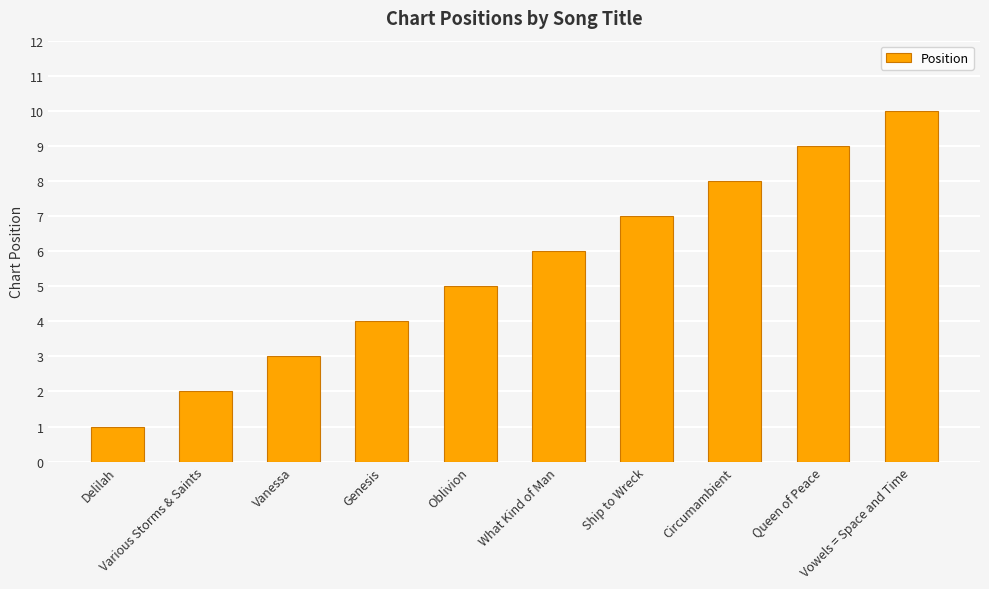

Reading right to left, transcribe all the data shown in this chart.

Vowels = Space and Time=10	Queen of Peace=9	Circumambient=8	Ship to Wreck=7	What Kind of Man=6	Oblivion=5	Genesis=4	Vanessa=3	Various Storms & Saints=2	Delilah=1